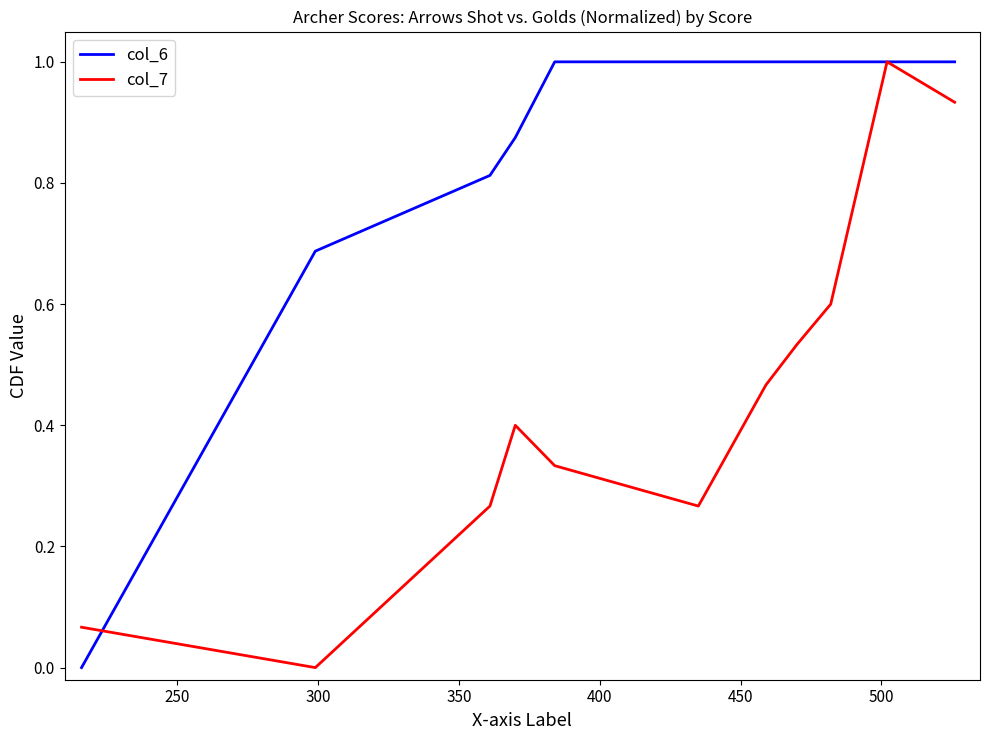

What is the sum of all col_6 values?

13.1